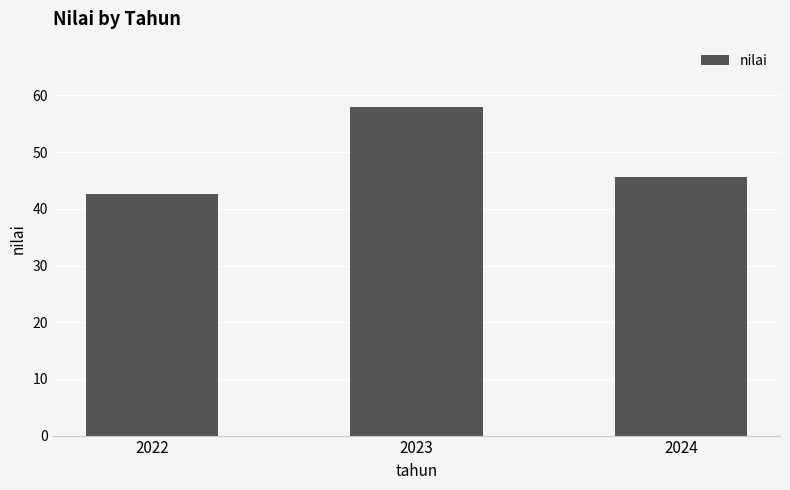

Approximately how many times larger is the value at 2024 compared to 2023?

0.8